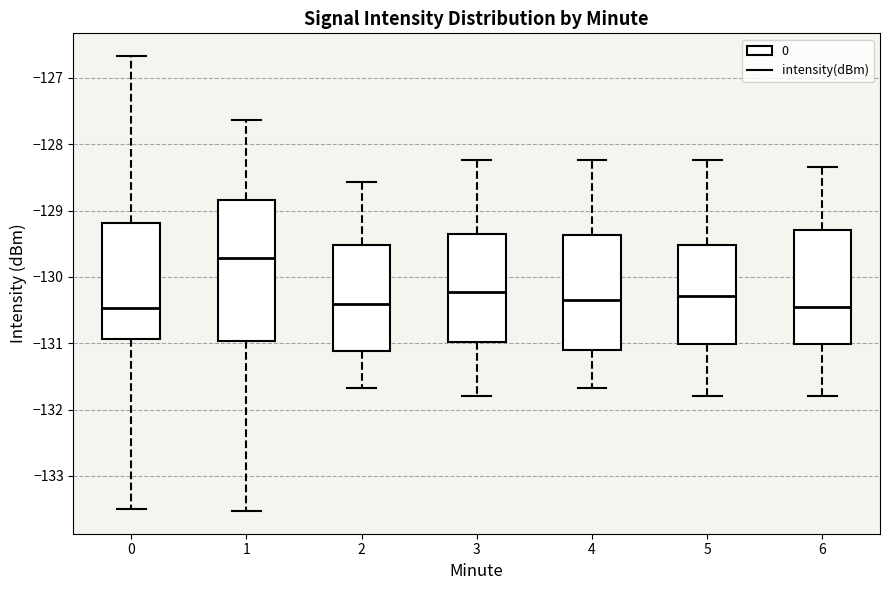

Which box has the highest median line?

1